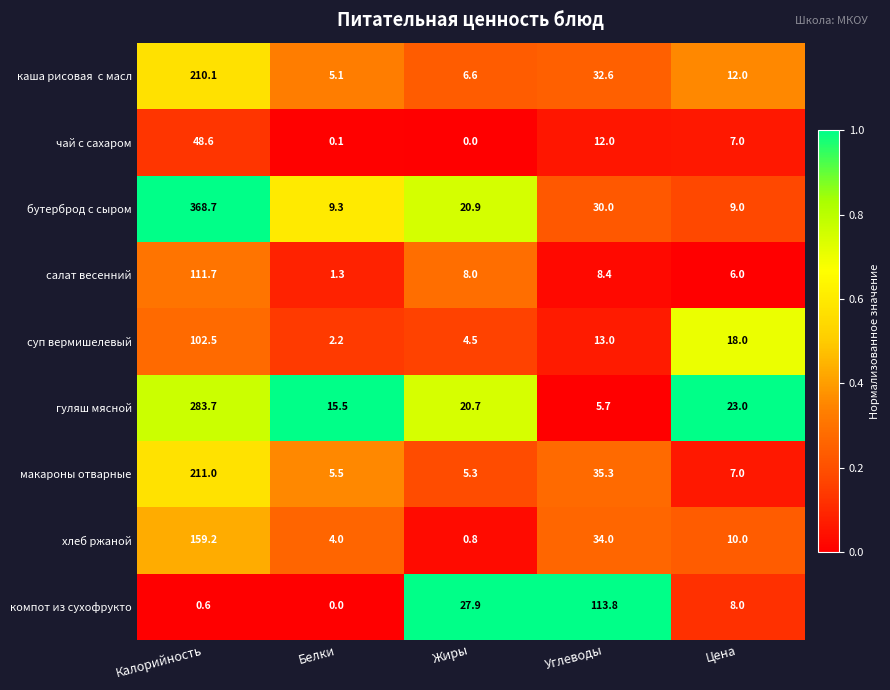

What is the greatest value displayed?

368.7